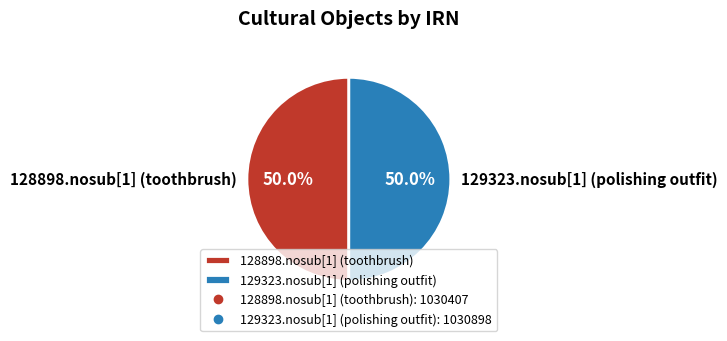

True or false: 129323.nosub[1] (polishing outfit) accounts for 40% of the total.

False